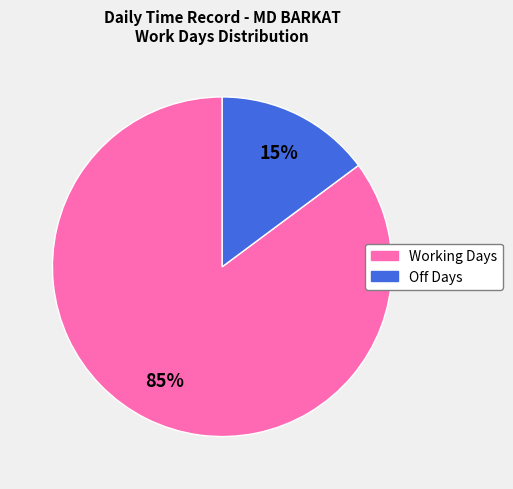

To the nearest percent, what is the difference between the largest and smallest slice percentages?

70%